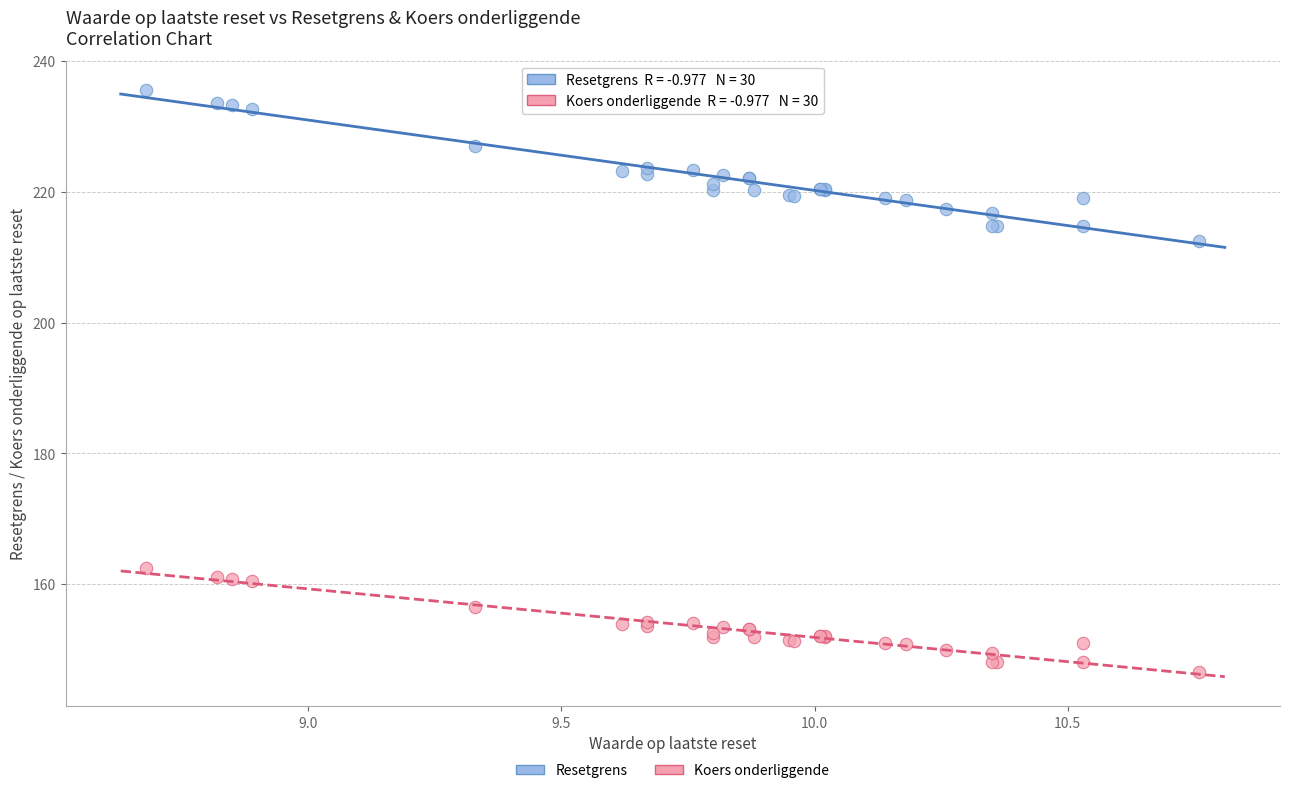

Across all series, what Y value is closest to 191?

212.4